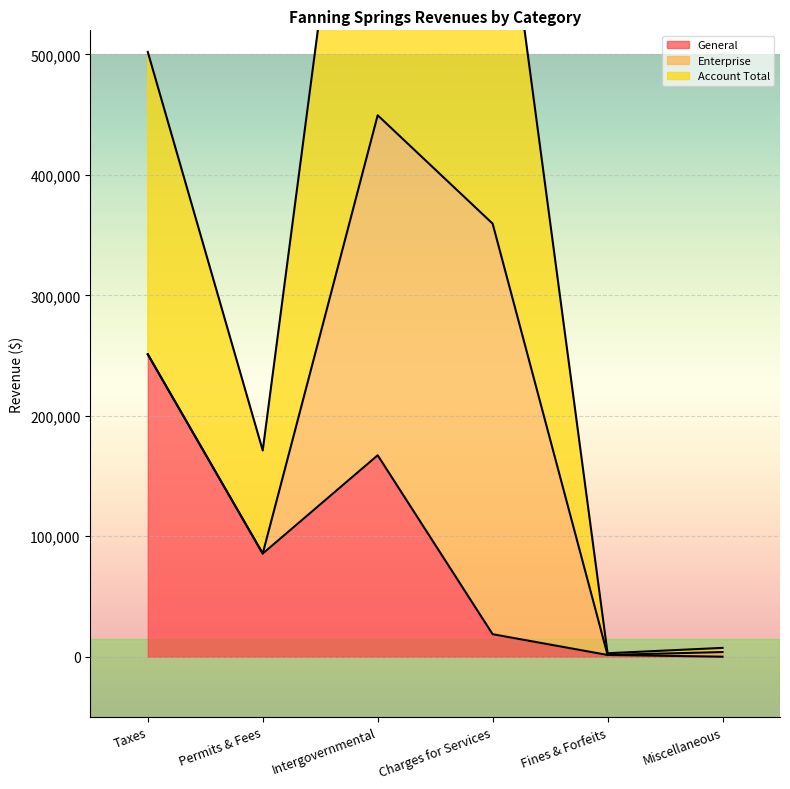

What is the difference between the highest and lowest values at Fines & Forfeits?

1431